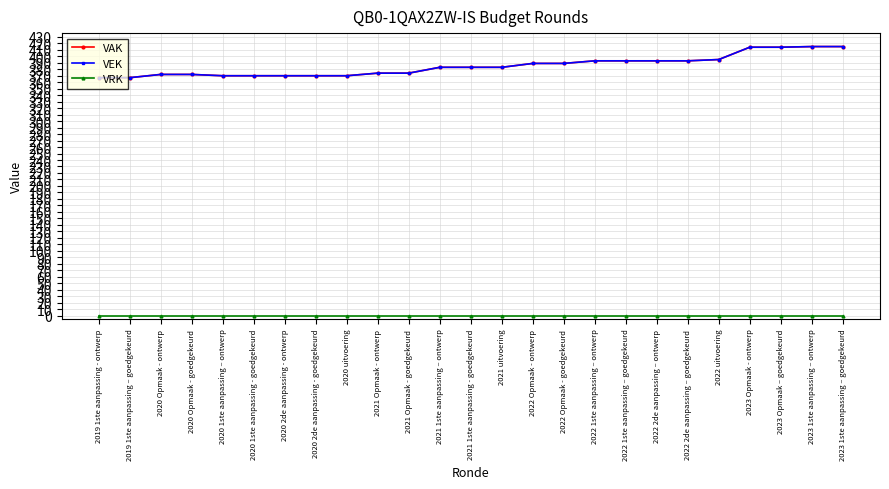

What is the spread (max minus min) of values at 2020 uitvoering?

370